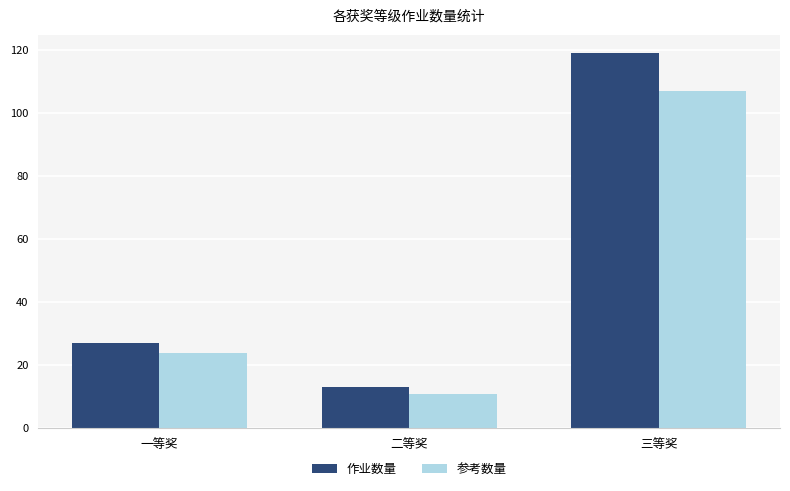

Reading right to left, extract all data points from this chart.

作业数量: 三等奖=119	二等奖=13	一等奖=27
参考数量: 三等奖=107	二等奖=11	一等奖=24